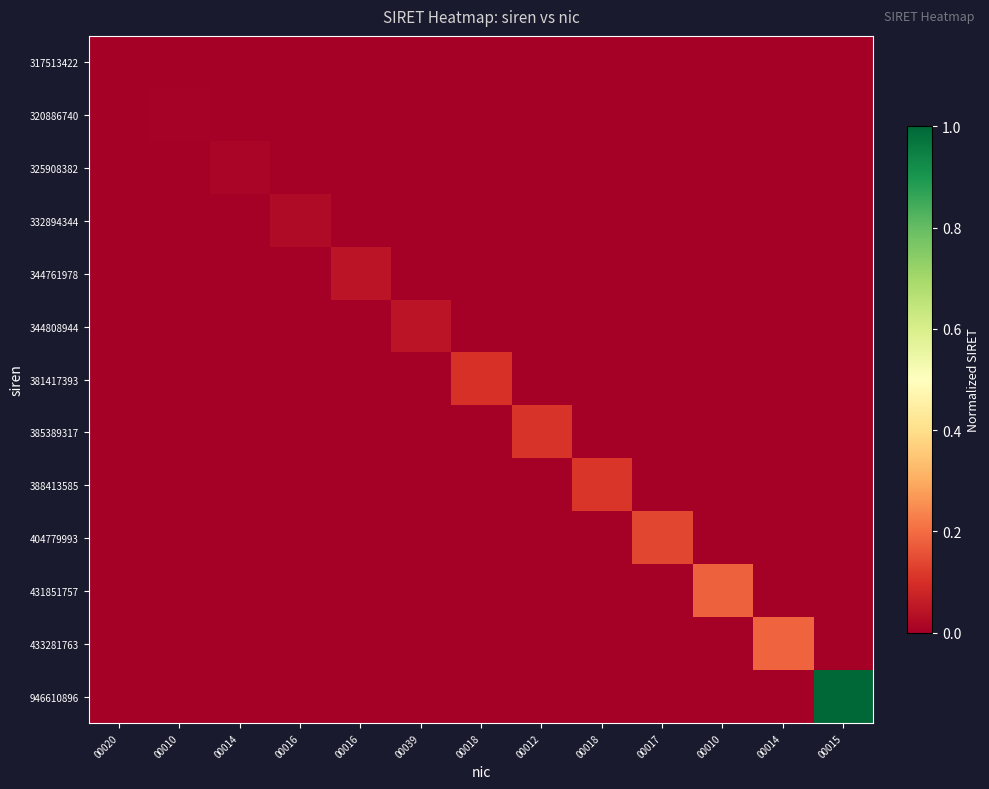

Between 00016 and 00010, which is larger?

00016